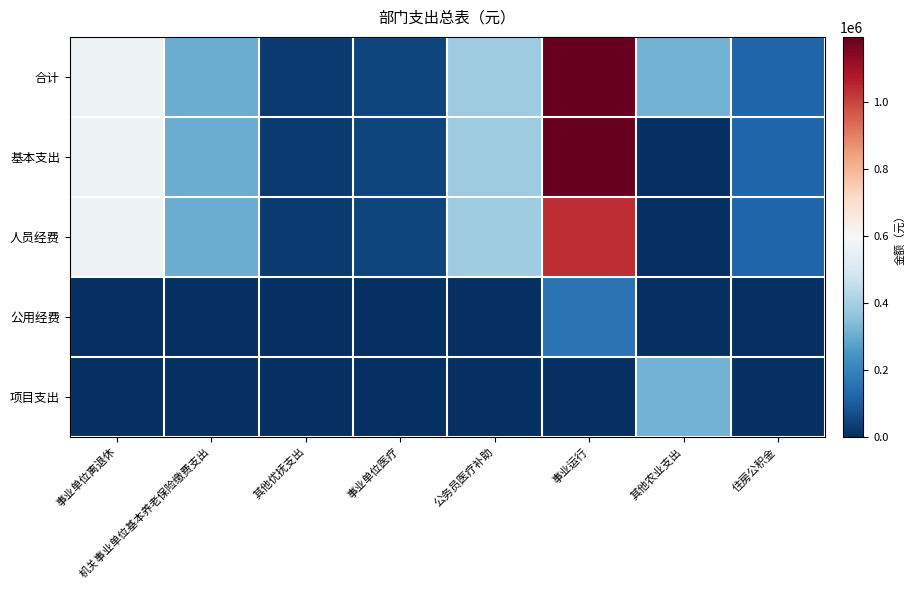

Reading right to left, list all the values displayed in this chart.

合计: 住房公积金=118761.1	其他农业支出=316400.0	事业运行=1195164.0	公务员医疗补助=384360.6	事业单位医疗=49983.1	其他优抚支出=25380.0	机关事业单位基本养老保险缴费支出=299160.0	事业单位离退休=569257.2
基本支出: 住房公积金=118761.1	其他农业支出=0.0	事业运行=1195164.0	公务员医疗补助=384360.6	事业单位医疗=49983.1	其他优抚支出=25380.0	机关事业单位基本养老保险缴费支出=299160.0	事业单位离退休=569257.2
人员经费: 住房公积金=118761.1	其他农业支出=0.0	事业运行=1040508.5	公务员医疗补助=384360.6	事业单位医疗=49983.1	其他优抚支出=25380.0	机关事业单位基本养老保险缴费支出=299160.0	事业单位离退休=569257.2
公用经费: 住房公积金=0.0	其他农业支出=0.0	事业运行=154655.5	公务员医疗补助=0.0	事业单位医疗=0.0	其他优抚支出=0.0	机关事业单位基本养老保险缴费支出=0.0	事业单位离退休=0.0
项目支出: 住房公积金=0.0	其他农业支出=316400.0	事业运行=0.0	公务员医疗补助=0.0	事业单位医疗=0.0	其他优抚支出=0.0	机关事业单位基本养老保险缴费支出=0.0	事业单位离退休=0.0